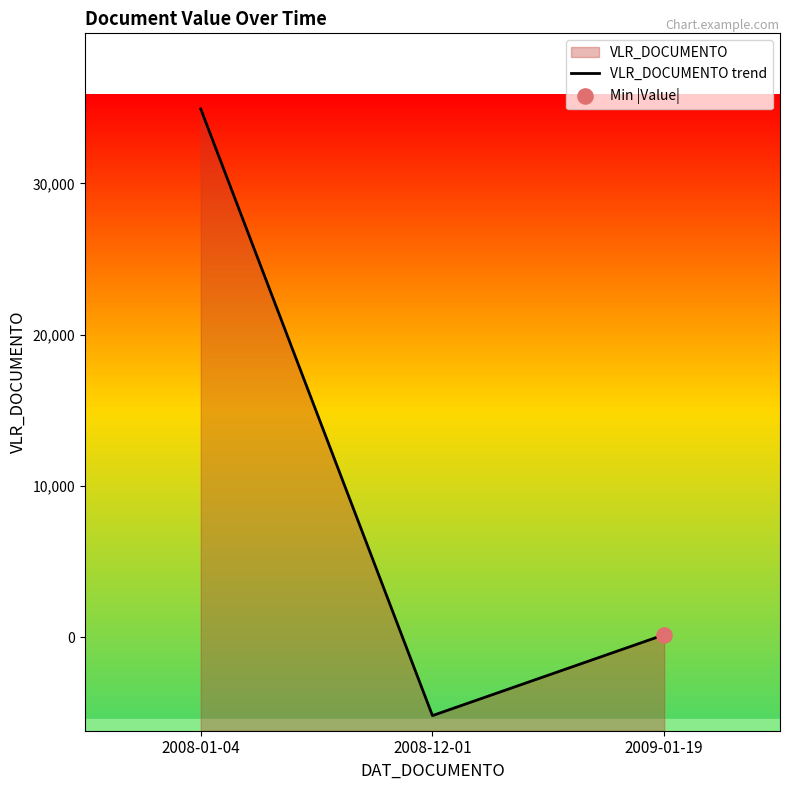

Which has a higher value, 2009-01-19 or 2008-01-04?

2008-01-04